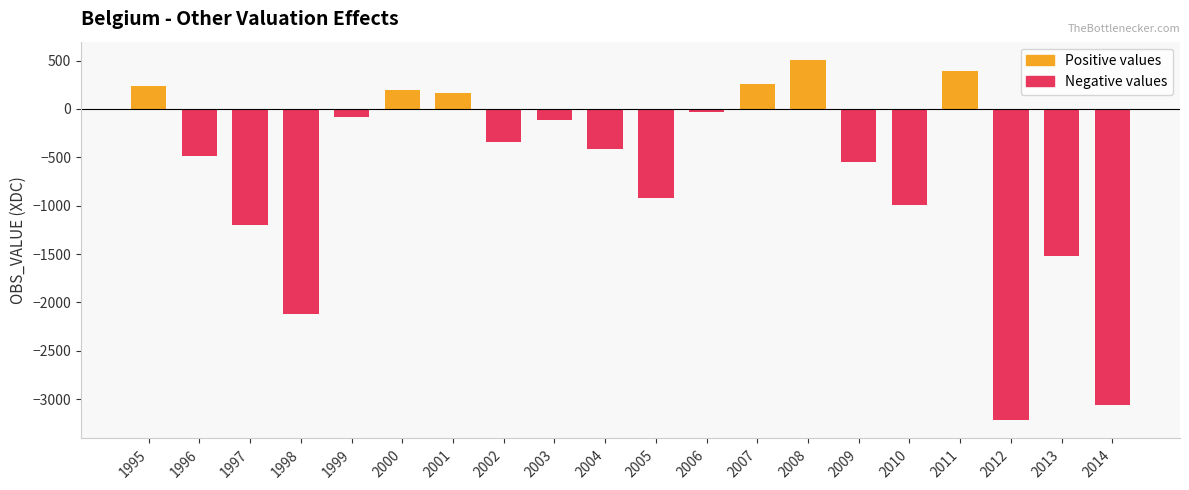

Which series has the largest total across all categories?

Positive values